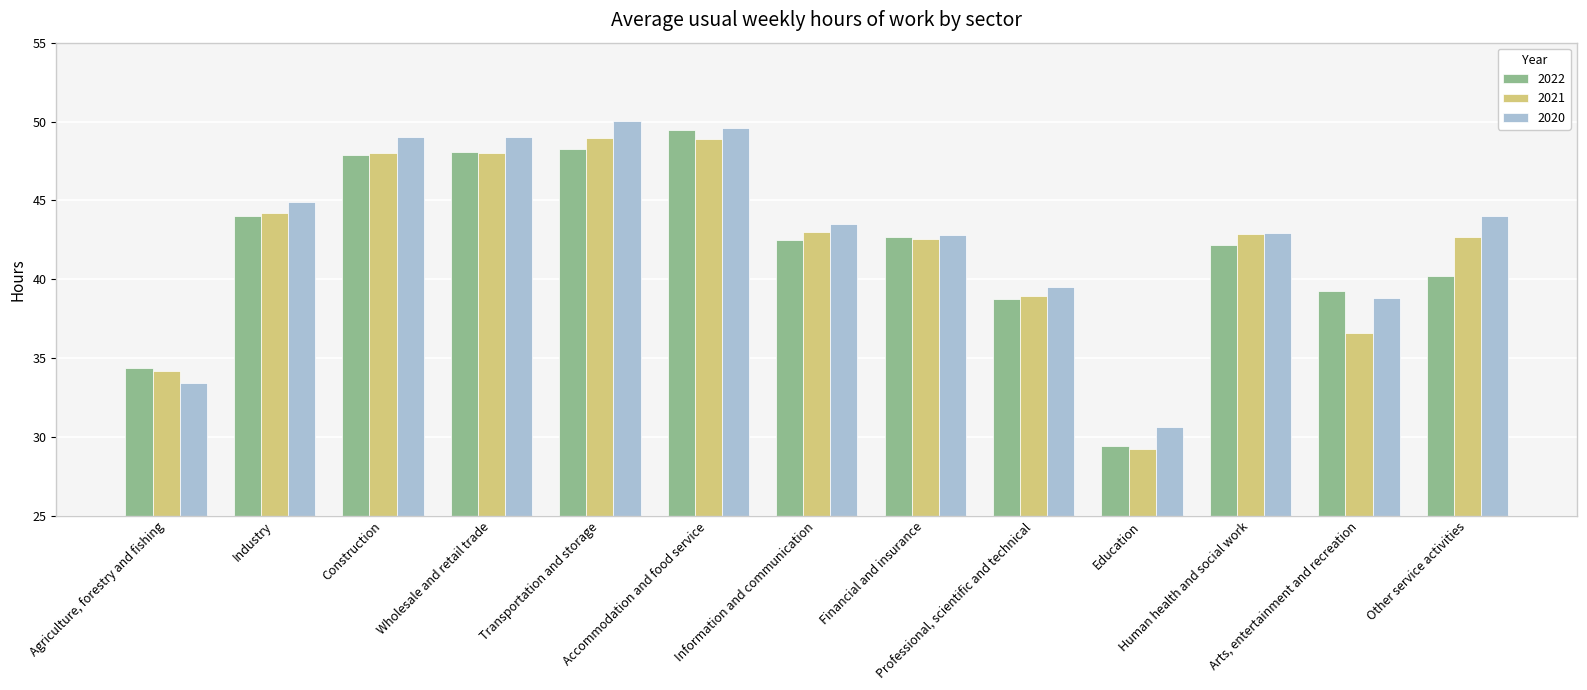

What is the difference between the 2021 values at Financial and insurance and Wholesale and retail trade?

5.4